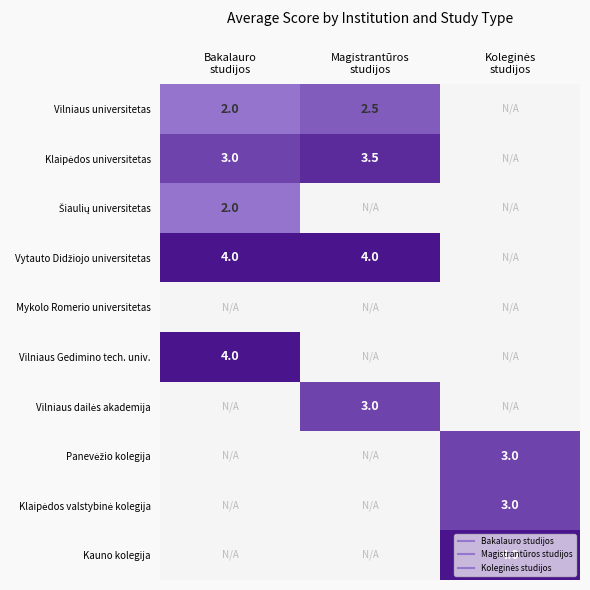

At which category is the sum across all series the highest?

Bakalauro
studijos